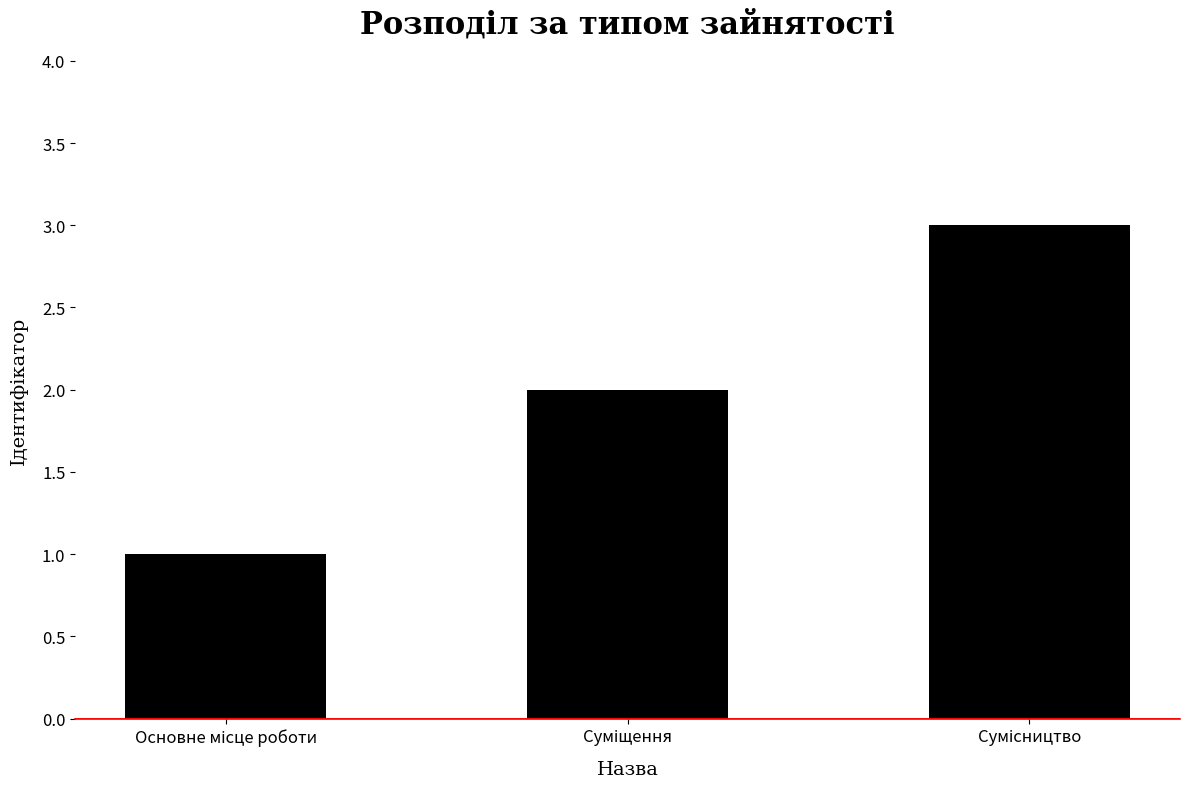

What is the greatest value displayed?

3